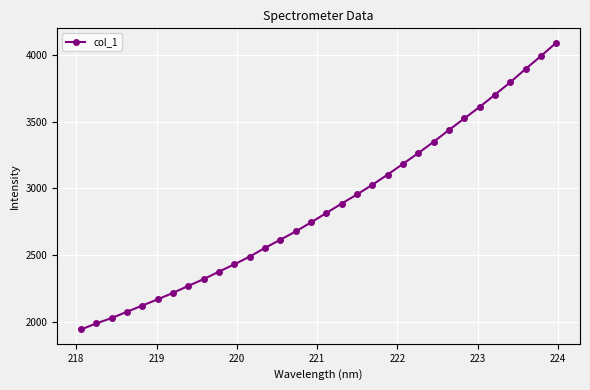

What is the smallest value displayed?

1945.1